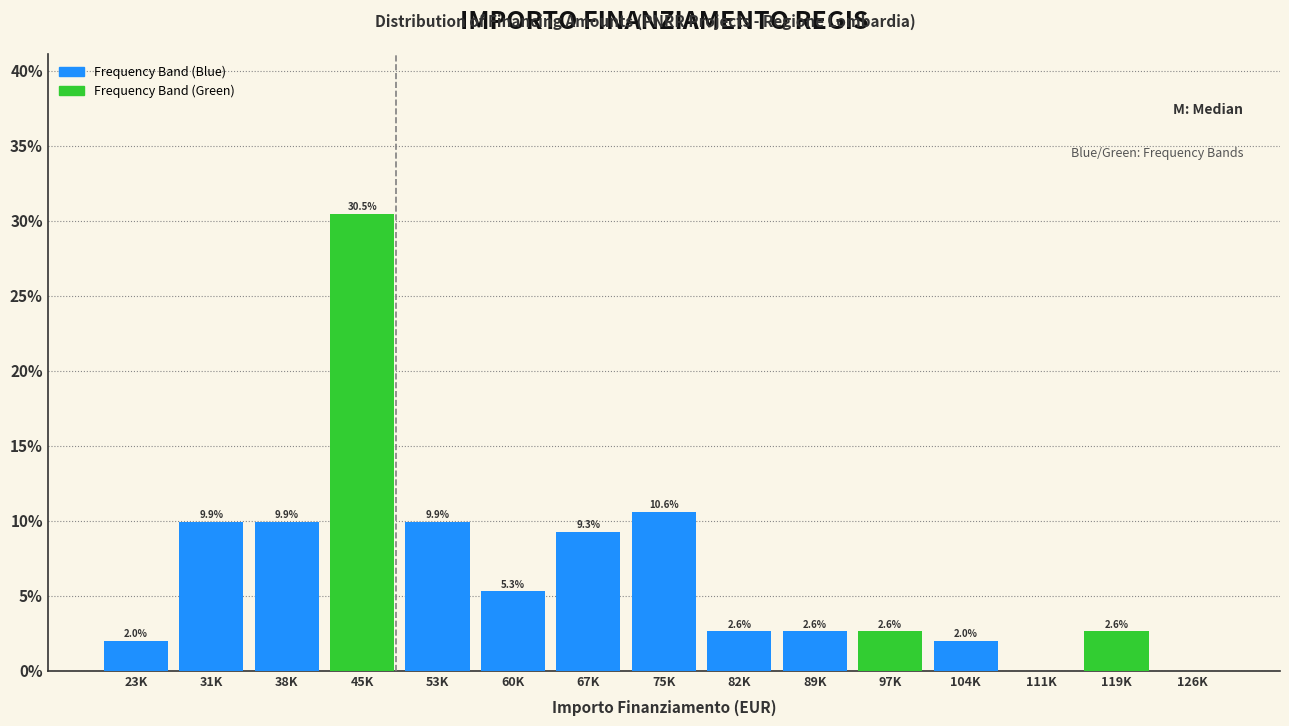

Reading left to right, list all the values displayed in this chart.

23K=2.0	31K=9.9	38K=9.9	45K=30.5	53K=9.9	60K=5.3	67K=9.3	75K=10.6	82K=2.6	89K=2.6	97K=2.6	104K=2.0	111K=0.0	119K=2.6	126K=0.0